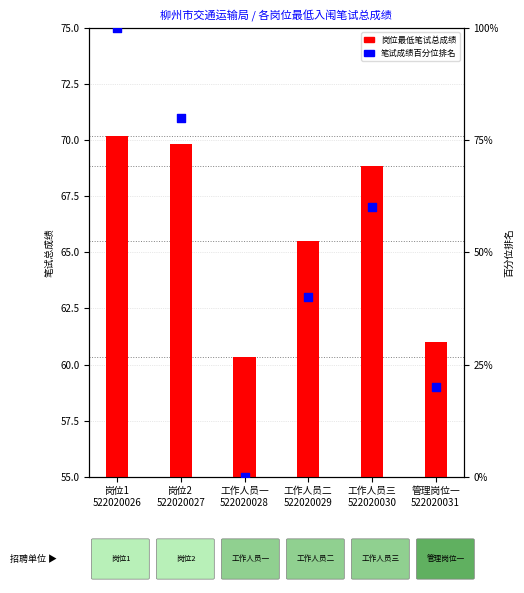

At how many categories does at least one series exceed 81?

1